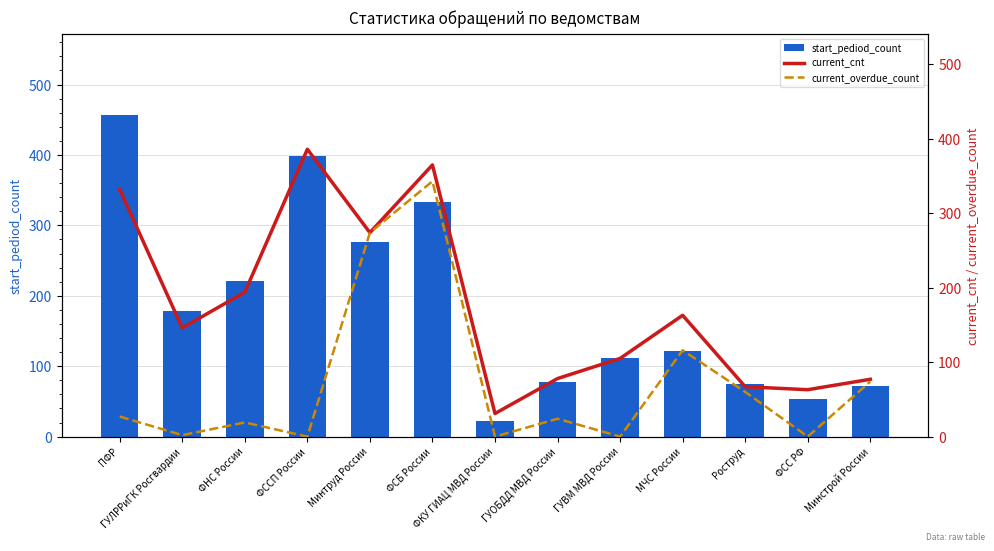

What is the label of the 3rd bar from the left?

ФНС России